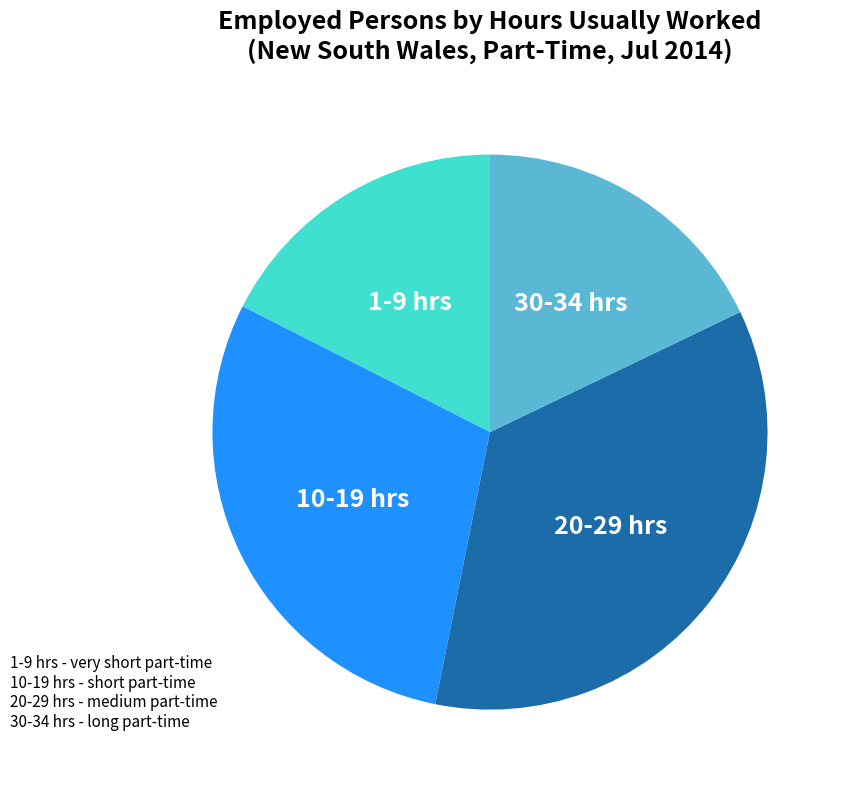

Is there any slice that represents more than half of the pie?

No